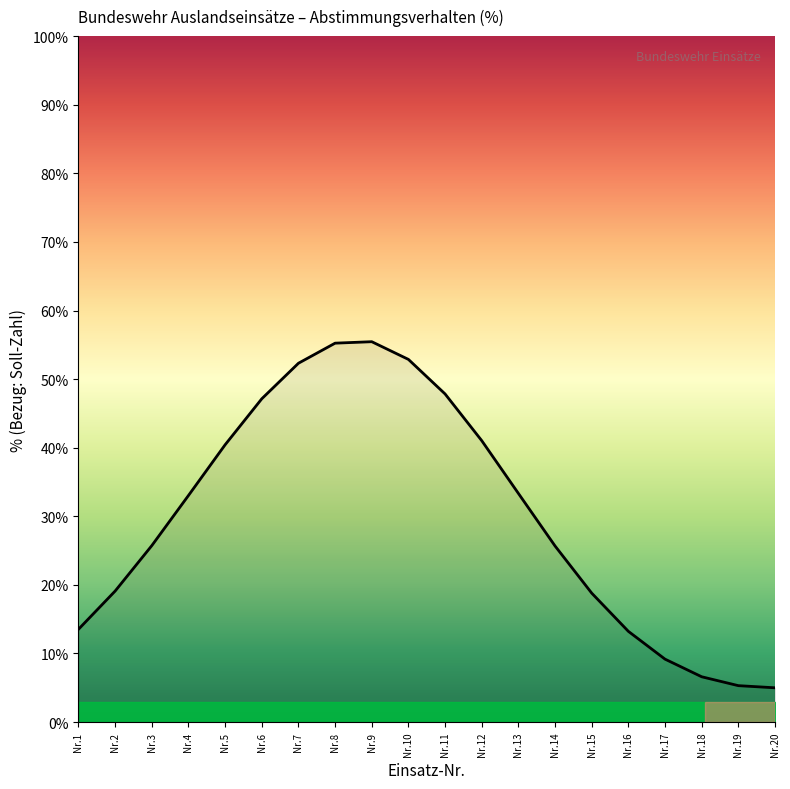

Approximately how many times larger is the value at Nr.17 compared to Nr.2?

0.5